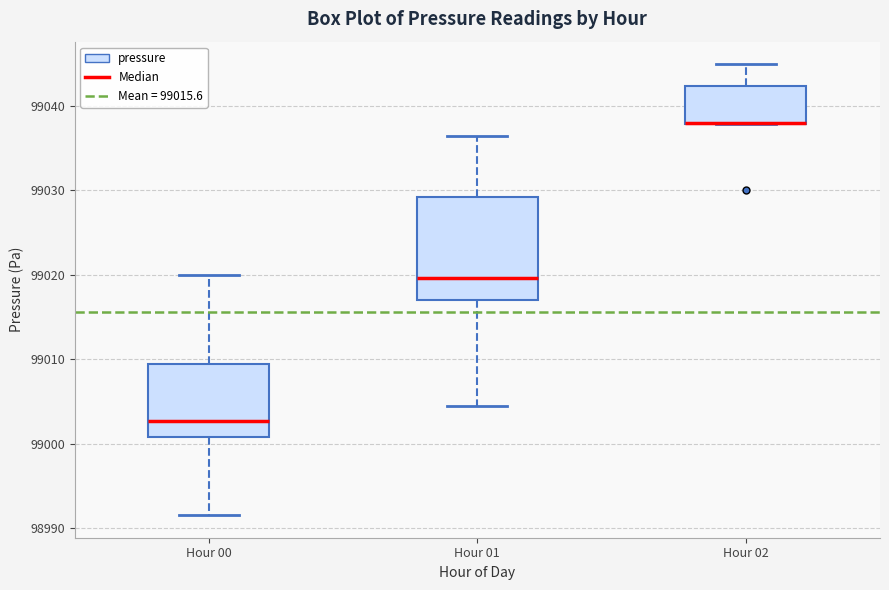

Where does the median line of the box for Hour 00 sit on the y-axis? The values are not printed on the chart, so give them approximately, as read against the axis.

99003